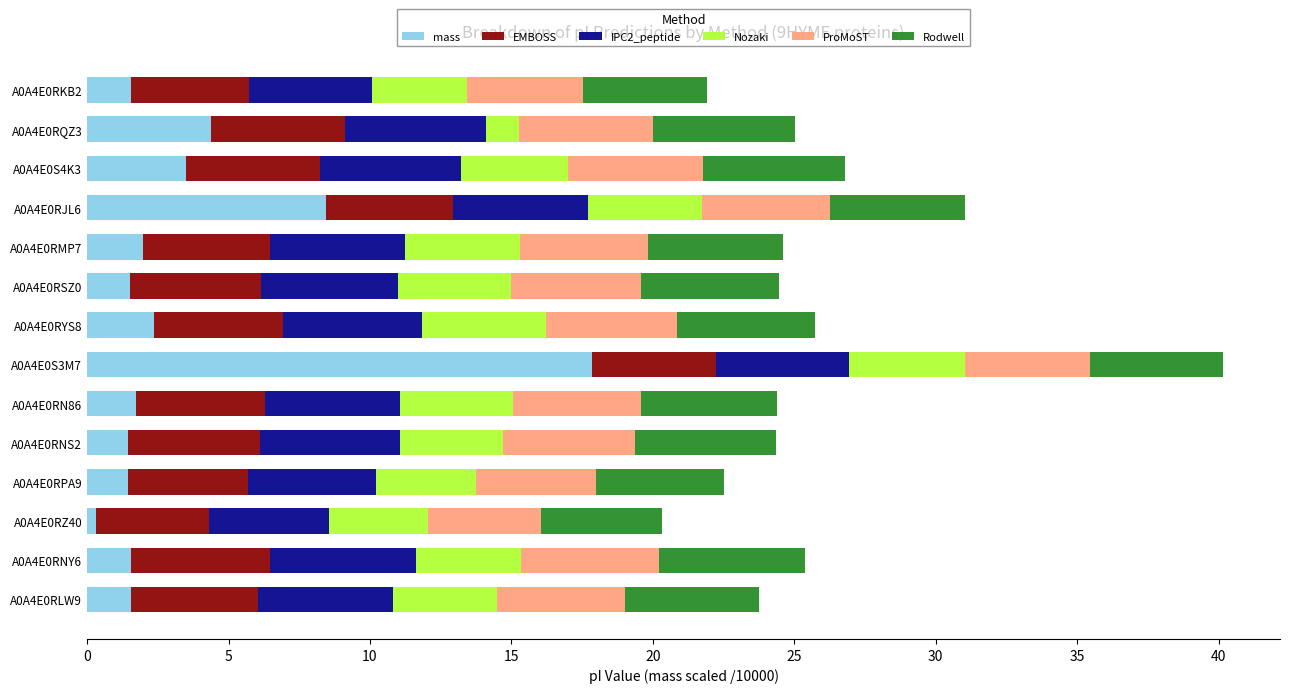

What is the total value across all series at A0A4E0RMP7?

24.6